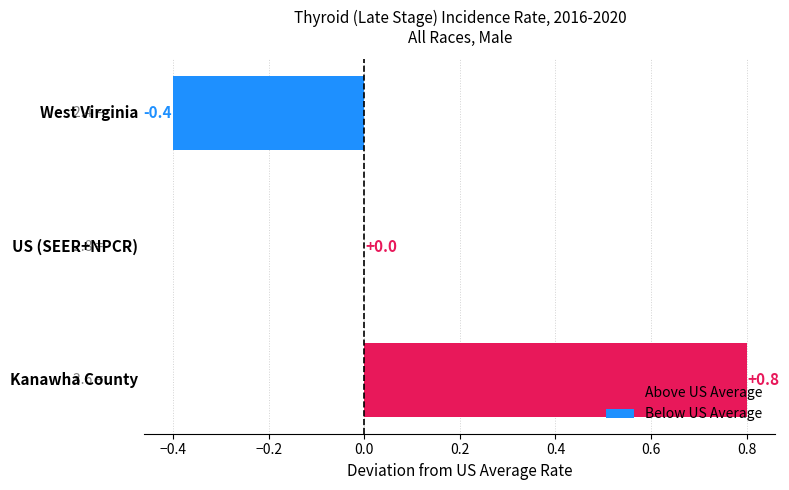

What is the greatest value displayed?

0.8